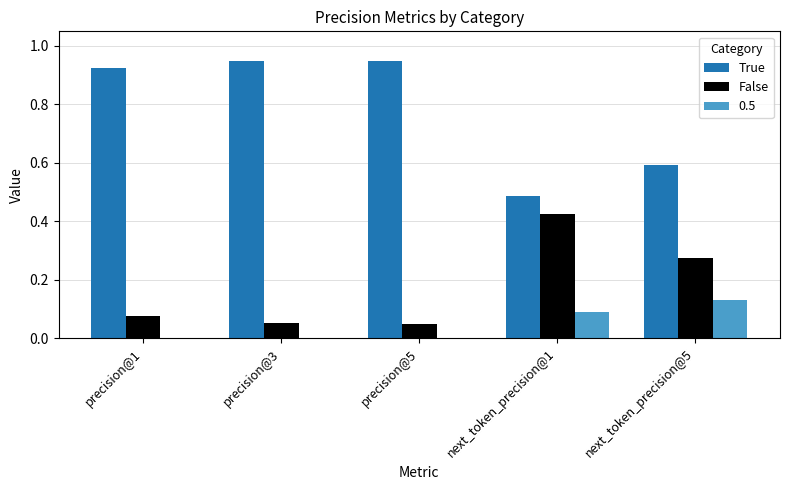

Which category has the highest value in the False series?

next_token_precision@1